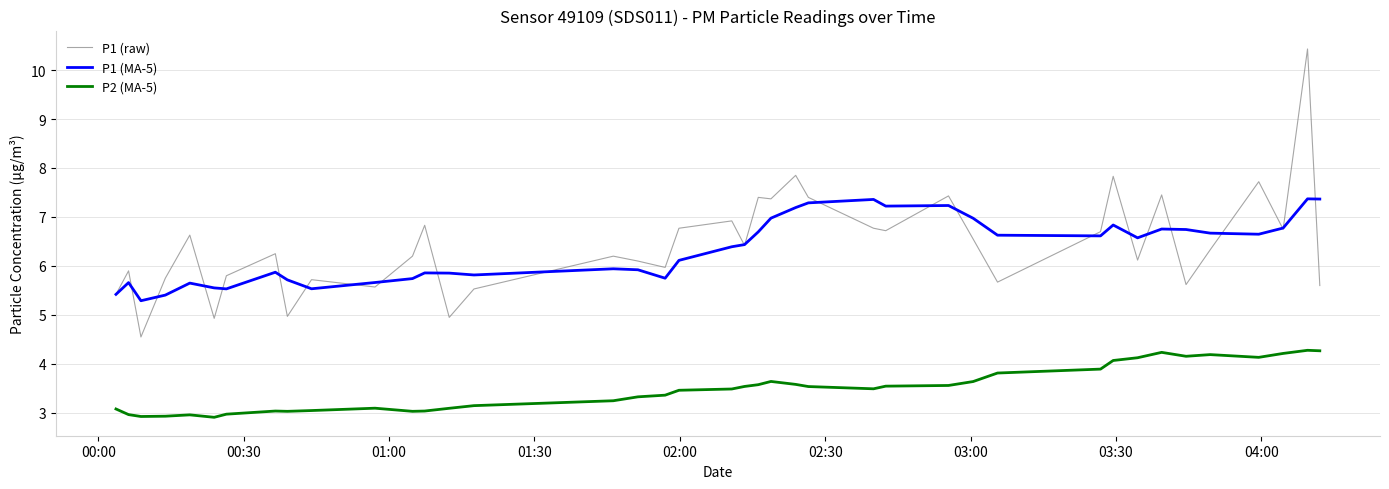

True or false: P2 (MA-5) and P1 (MA-5) intersect in this chart.

False